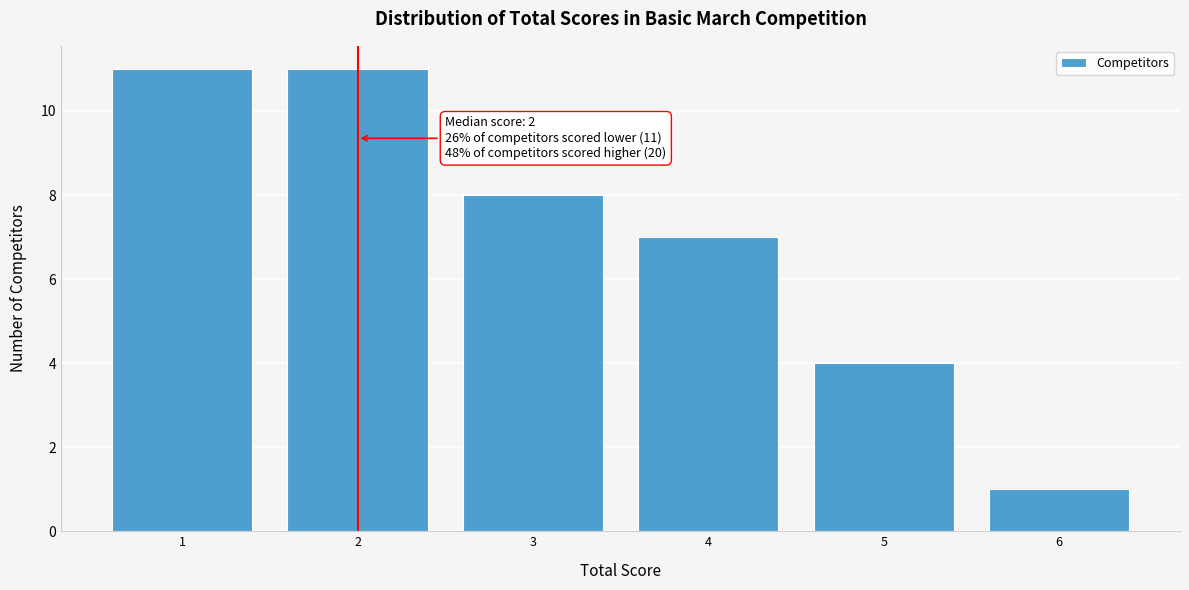

Reading left to right, transcribe all the data shown in this chart.

11	11	8	7	4	1